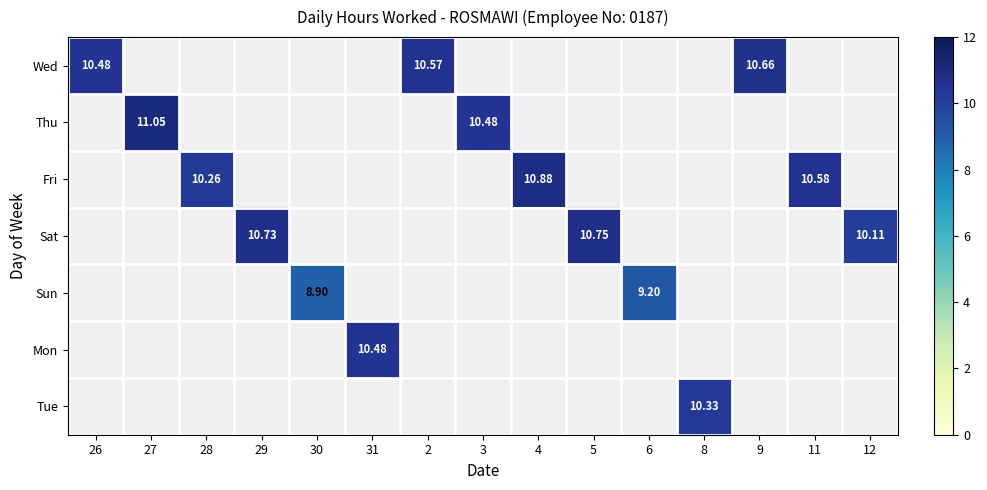

What is the maximum value shown in the chart?

11.1